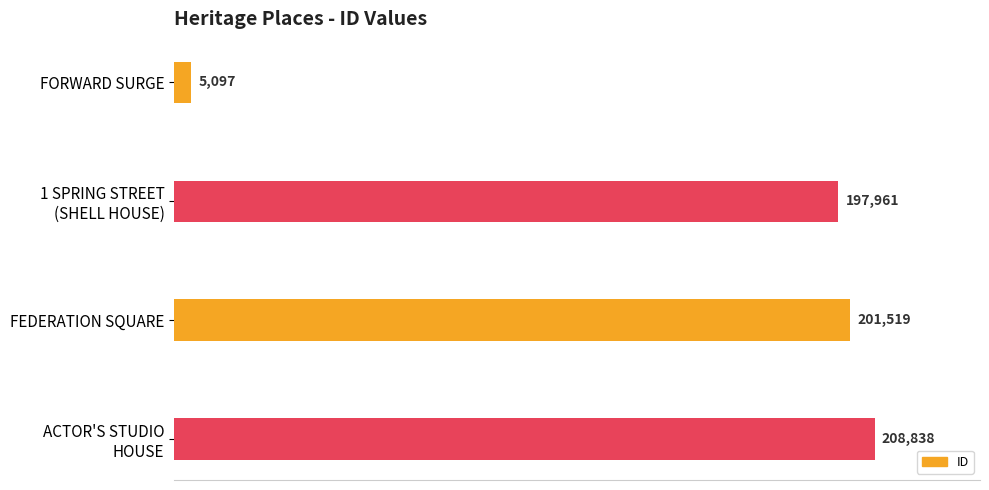

Is it true that the value at FEDERATION SQUARE is 201519?

True